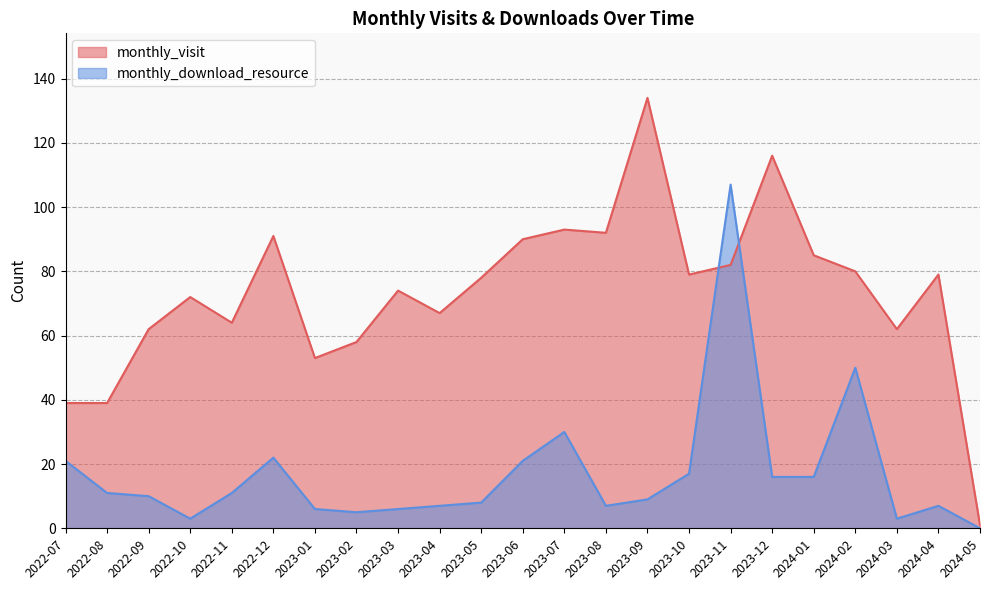

True or false: monthly_visit has more than 2 points higher than both neighbors.

True